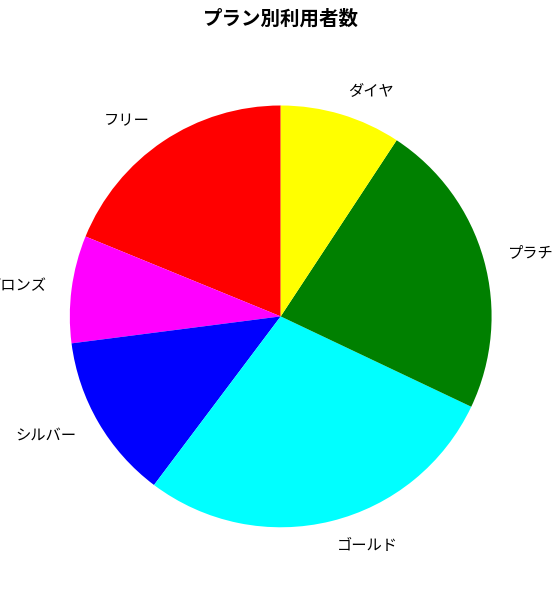

Is there a majority slice in this chart?

No